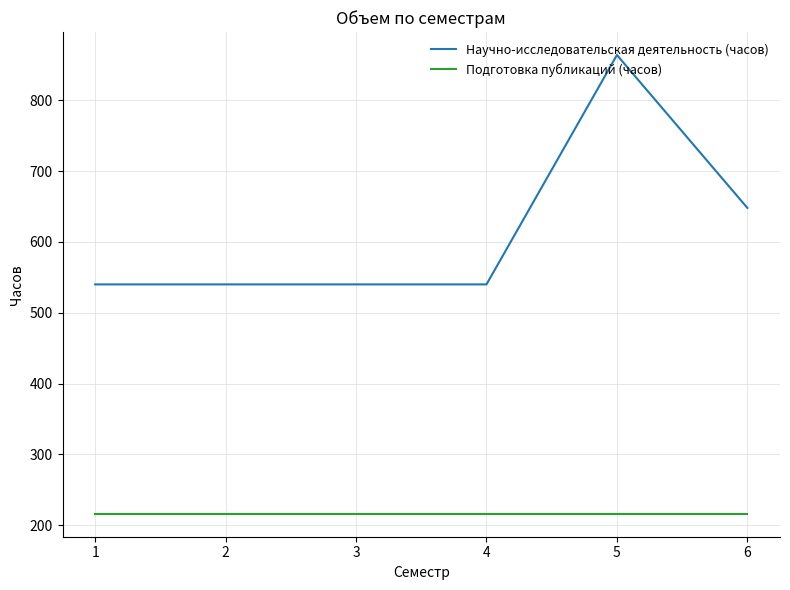

Reading left to right, what are all the values shown in this chart?

Научно-исследовательская деятельность (часов): 1=540	2=540	3=540	4=540	5=864	6=648
Подготовка публикаций (часов): 1=216	2=216	3=216	4=216	5=216	6=216